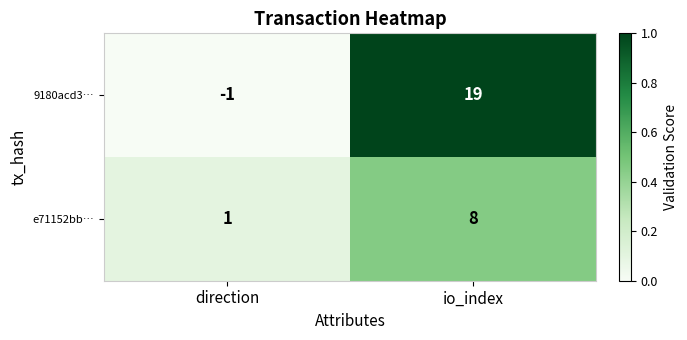

Rank the series by their maximum value, from lowest to highest.

e71152bb…, 9180acd3…